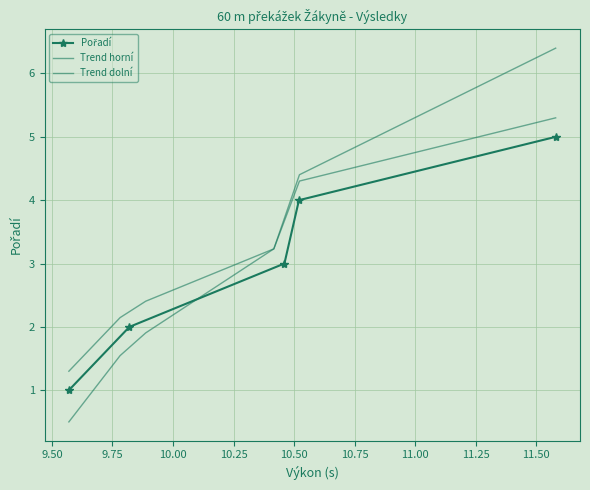

Is this an area chart (filled region under the line)?

No